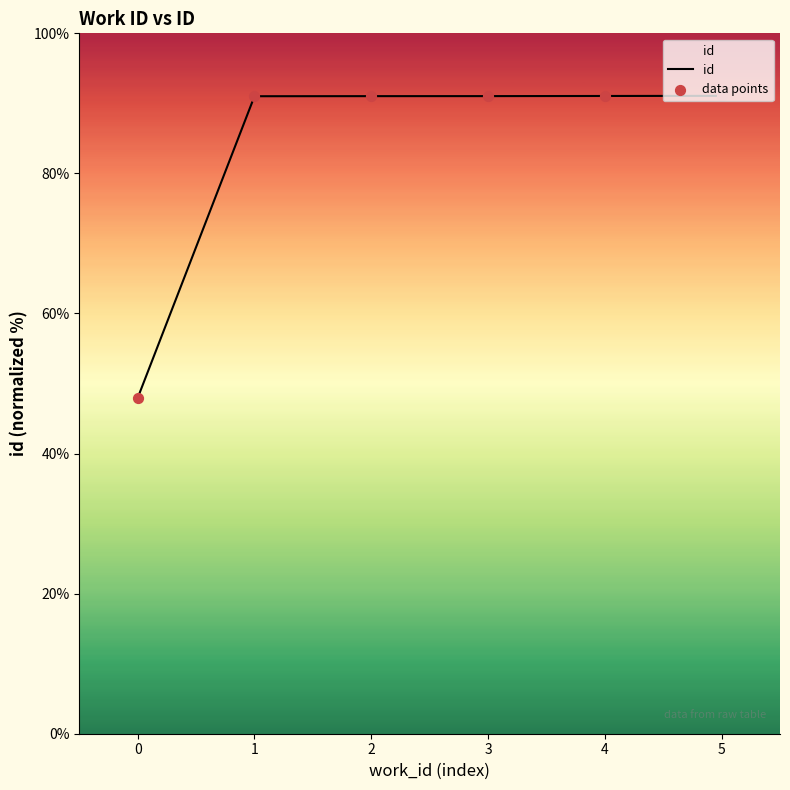

What is the ratio of the value at 1 to the value at 3?

1.0